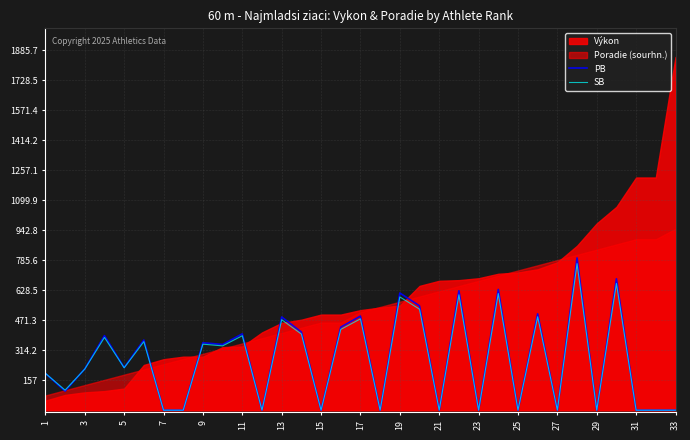

What is the highest value of the SB series?

767.8